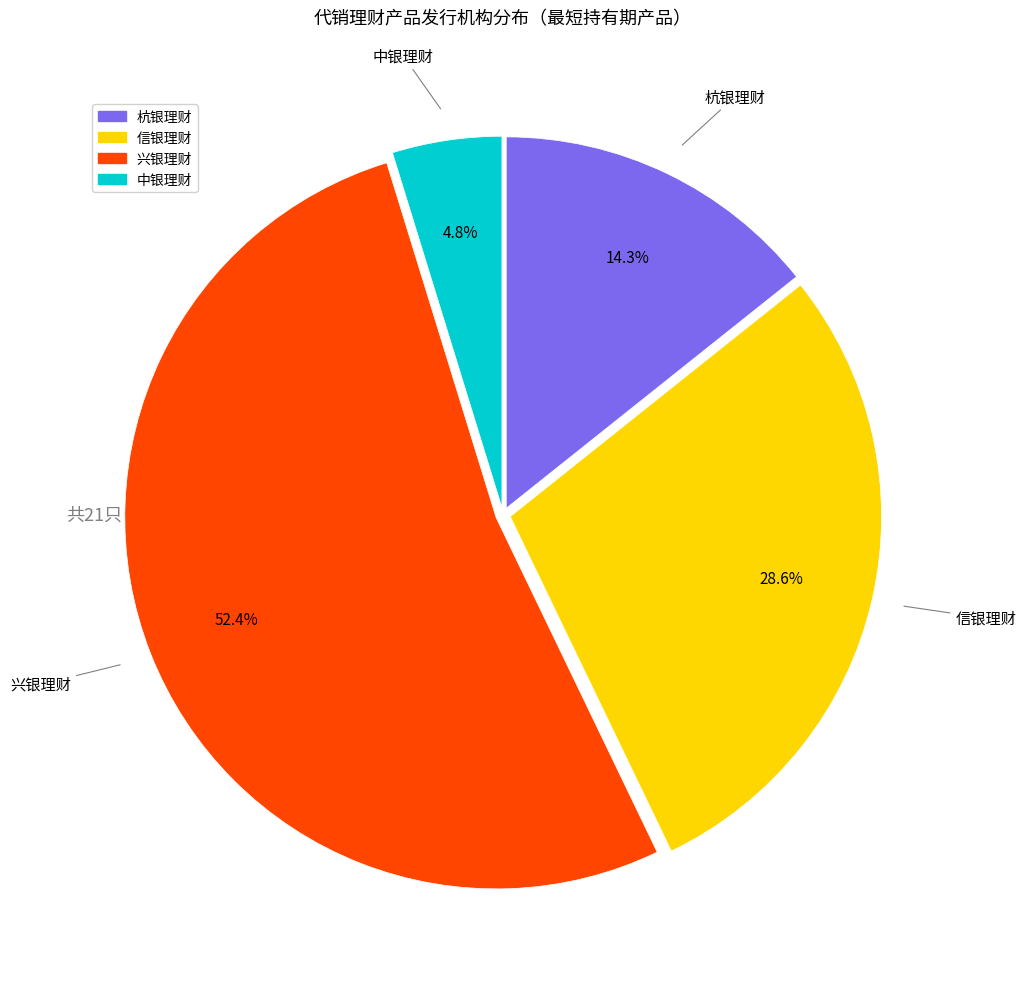

What portion of the pie excludes 杭银理财?

85.7%